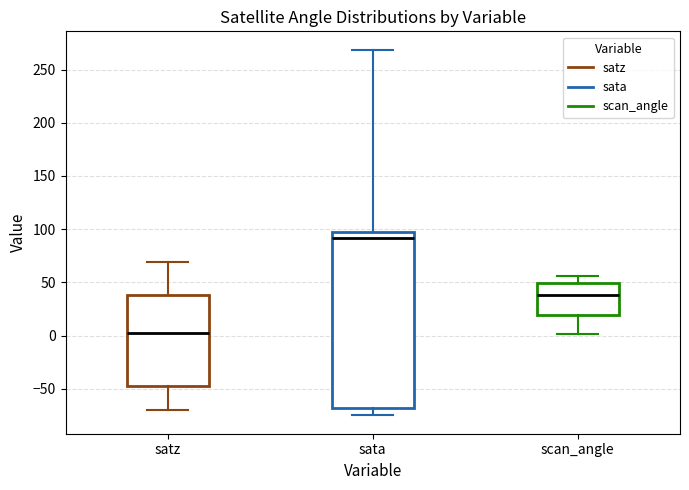

Reading left to right, read every box against the y-axis: the position of its median line, the range the box covers, and the ends of its whiskers. The values are not printed on the chart, so give them approximately, as read against the axis.

satz: median 0, box -45 to 40, whiskers -70 to 70
sata: median 90, box -70 to 95, whiskers -75 to 270
scan_angle: median 40, box 20 to 50, whiskers 0 to 55